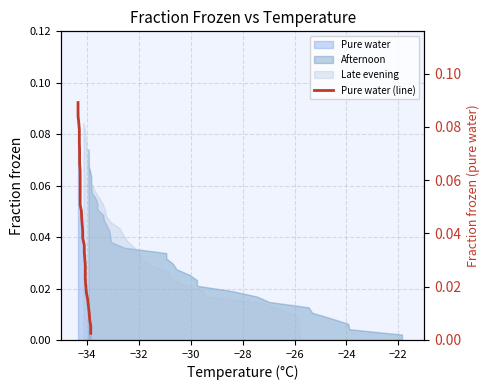

Reading left to right, list all the values displayed in this chart.

0.0	0.0	0.0	0.0	0.0	0.0	0.0	0.0	0.0	0.0	0.0	0.0	0.0	0.0	0.0	0.0	0.0	0.0	0.0	0.1	0.1	0.1	0.1	0.1	0.1	0.1	0.1	0.1	0.1	0.1	0.1	0.1	0.1	0.1	0.1